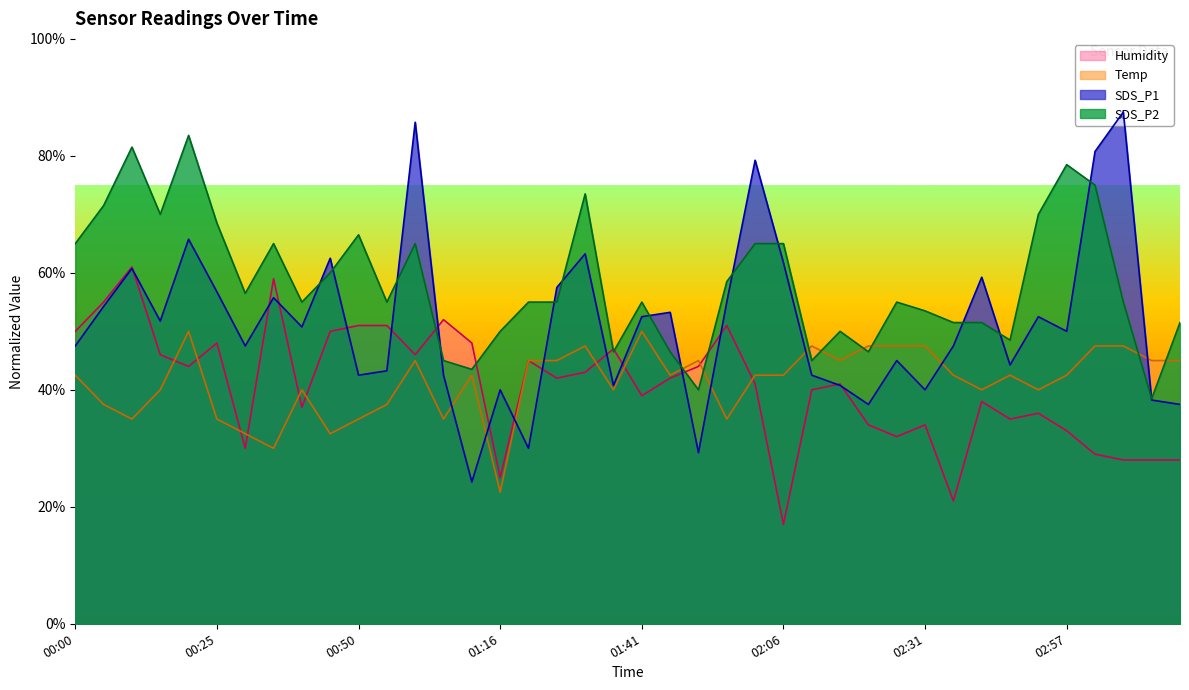

How many lines are shown in the chart?

4